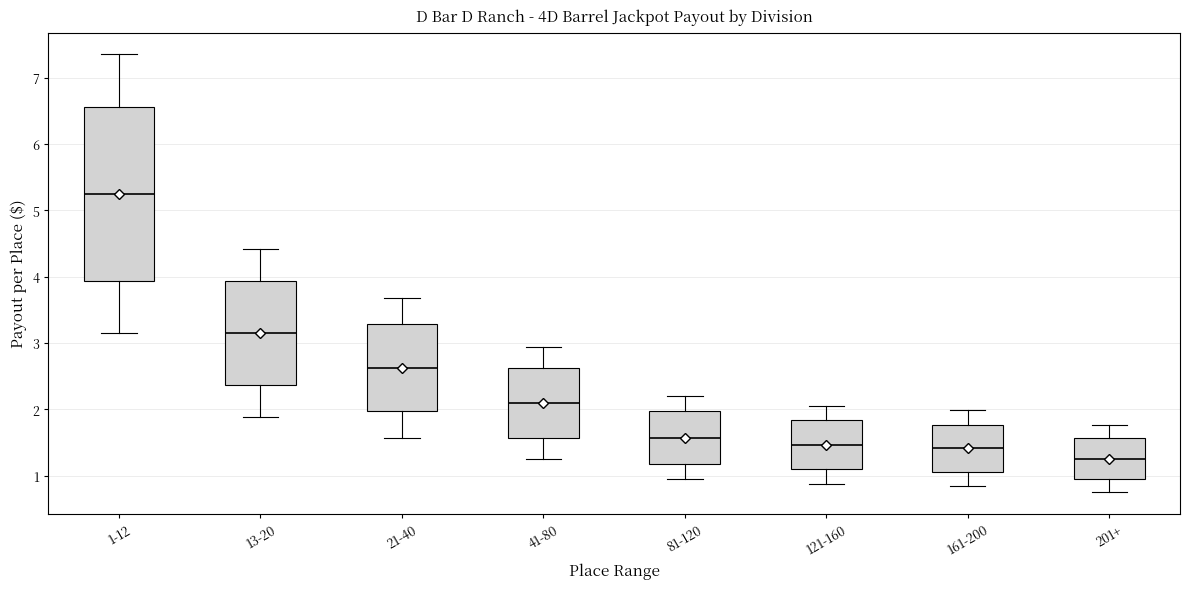

Reading left to right, transcribe this box plot: for each box, give where its median line is, the range the box spans, and where its two whiskers end, as read against the y-axis. The values are not printed on the chart, so give them approximately, as read against the axis.

1-12: median 5.3, box 3.9 to 6.6, whiskers 3.2 to 7.4
13-20: median 3.2, box 2.4 to 3.9, whiskers 1.9 to 4.4
21-40: median 2.6, box 2.0 to 3.3, whiskers 1.6 to 3.7
41-80: median 2.1, box 1.6 to 2.6, whiskers 1.3 to 2.9
81-120: median 1.6, box 1.2 to 2.0, whiskers 0.9 to 2.2
121-160: median 1.5, box 1.1 to 1.8, whiskers 0.9 to 2.1
161-200: median 1.4, box 1.1 to 1.8, whiskers 0.9 to 2.0
201+: median 1.3, box 0.9 to 1.6, whiskers 0.8 to 1.8